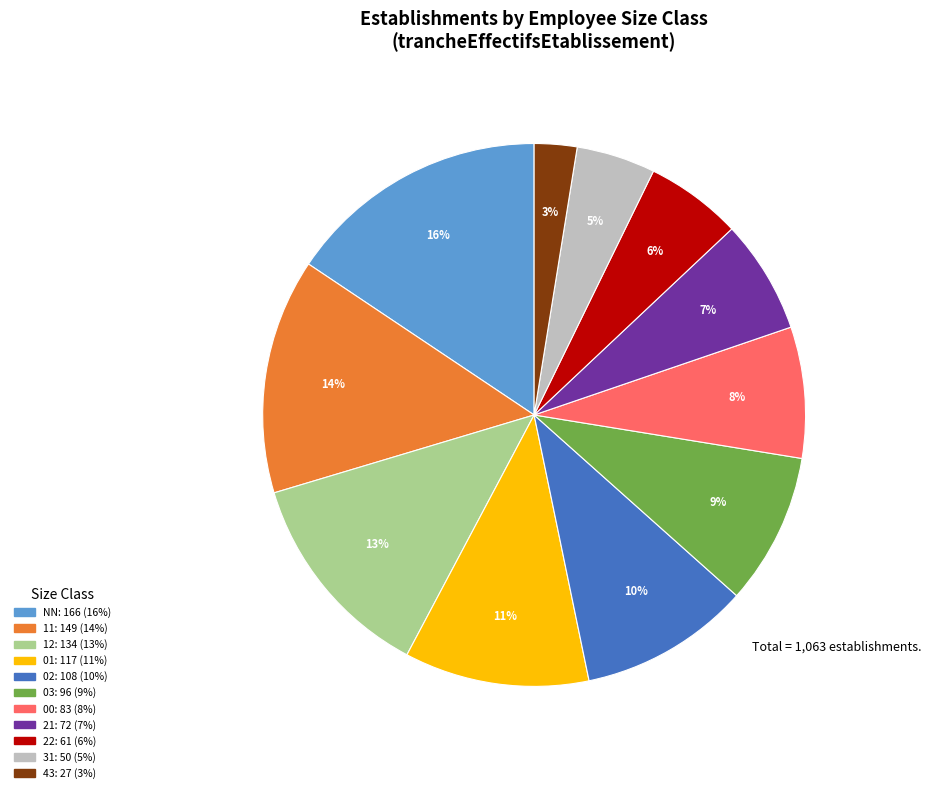

To the nearest percent, what percentage of the pie is NN?

16%